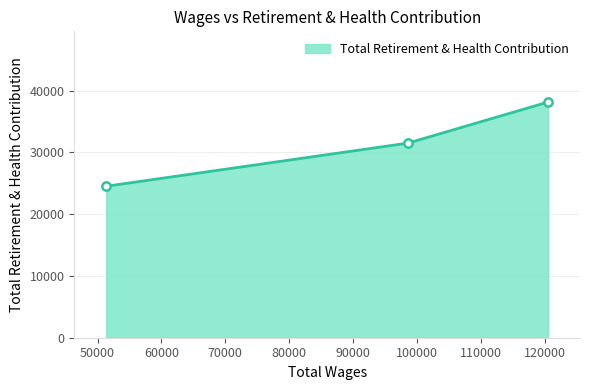

Reading left to right, extract all data points from this chart.

24517	31497	38146